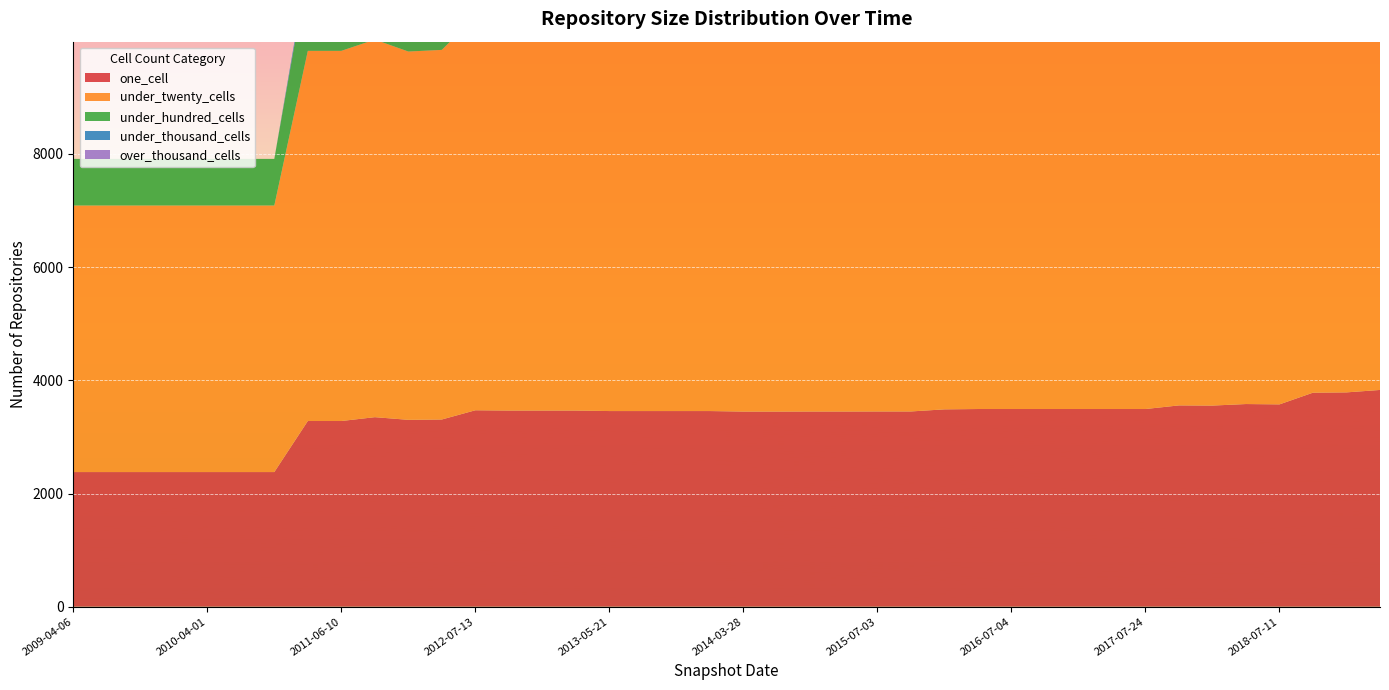

Reading right to left, what are all the values shown in this chart?

one_cell: 3830	3787	3782	3575	3581	3554	3557	3493	3493	3493	3493	3493	3493	3487	3450	3450	3449	3449	3448	3448	3457	3457	3457	3457	3466	3466	3466	3471	3308	3302	3349	3281	3281	2379	2379	2379	2379	2379	2379	2379
under_twenty_cells: 8681	8682	8504	7281	7286	7272	7268	6859	6859	6859	6859	6859	6859	6850	7060	7060	7061	7059	7059	7059	7059	7059	7059	7059	7024	7024	7024	6953	6531	6508	6672	6541	6541	4710	4710	4710	4710	4710	4710	4710
under_hundred_cells: 2177	2157	2283	1856	1829	1817	1809	1633	1633	1633	1633	1633	1633	1632	1750	1750	1749	1749	1749	1749	1753	1753	1753	1753	1724	1724	1724	1695	1519	1511	1471	1441	1441	824	824	824	824	824	824	824
under_thousand_cells: 176	173	172	98	98	98	98	96	96	96	96	96	96	95	93	93	93	93	93	93	93	93	93	93	93	93	93	93	91	91	94	91	91	0	0	0	0	0	0	0
over_thousand_cells: 0	0	0	0	0	0	0	0	0	0	0	0	0	0	0	0	0	0	0	0	0	0	0	0	0	0	0	0	0	0	0	0	0	0	0	0	0	0	0	0